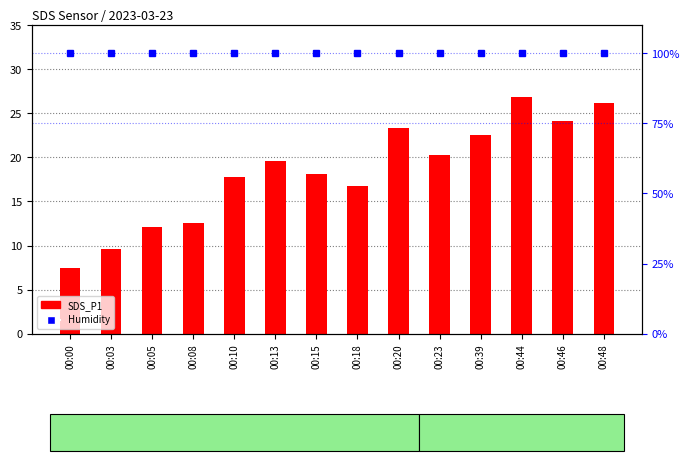

Reading left to right, transcribe all the data shown in this chart.

SDS_P1: 7.4	9.6	12.1	12.5	17.8	19.6	18.1	16.8	23.4	20.2	22.6	26.9	24.2	26.2
Humidity: 99.9	99.9	99.9	99.9	99.9	99.9	99.9	99.9	99.9	99.9	99.9	99.9	99.9	99.9